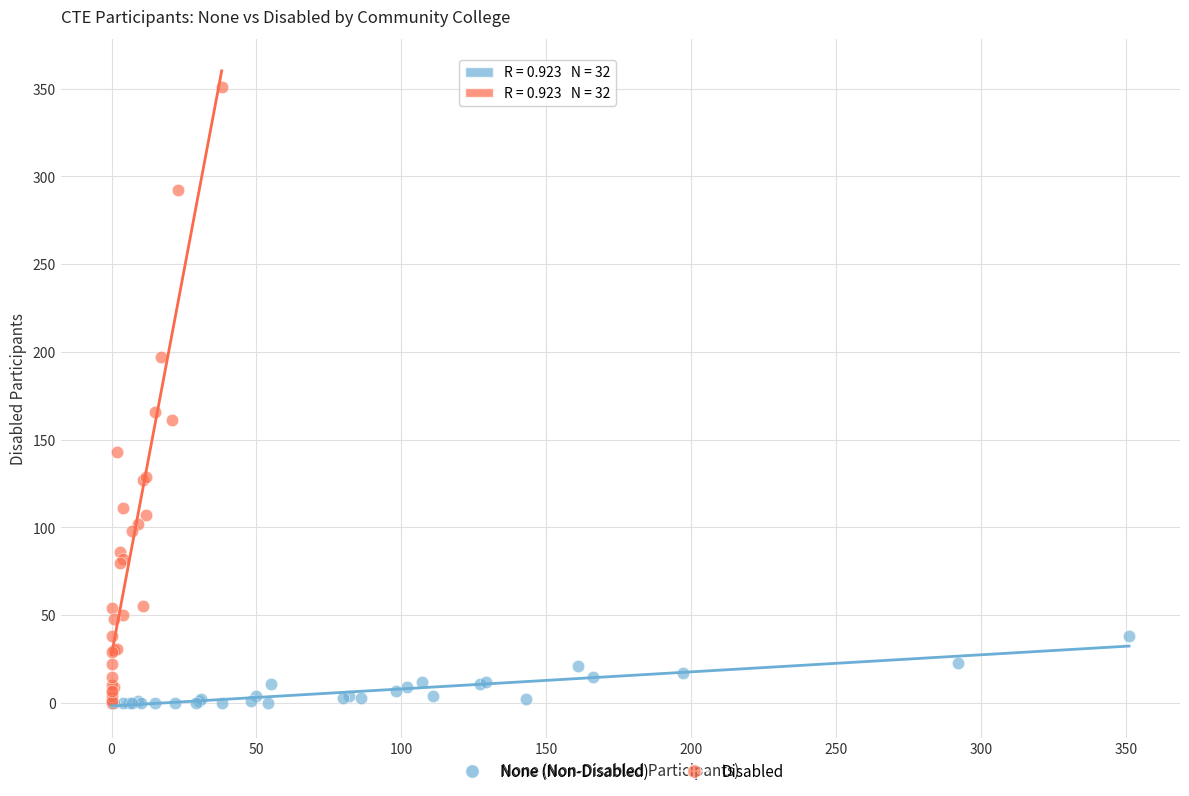

What are all the series names shown in the legend?

None (Non-Disabled), Disabled